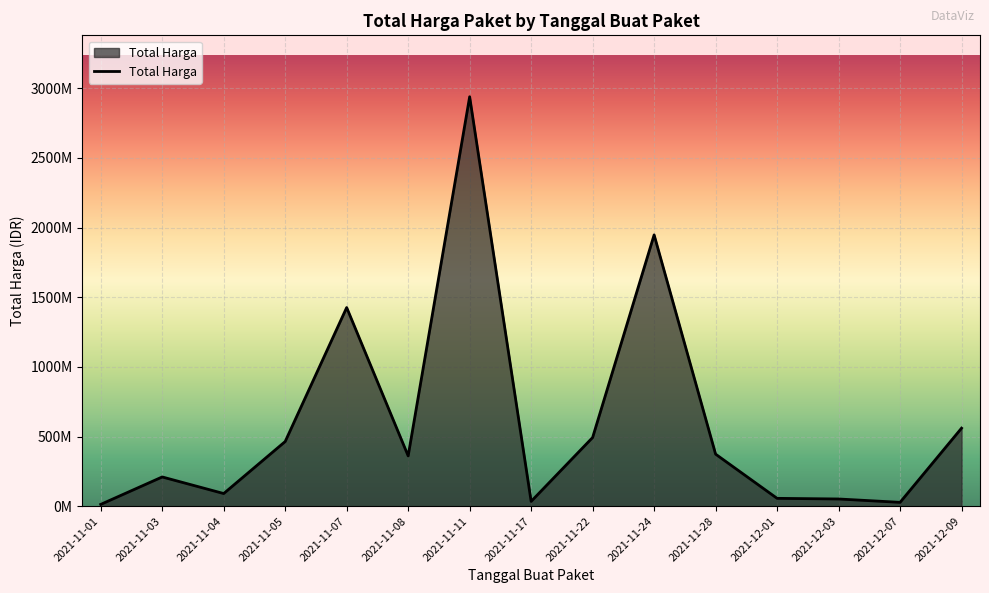

Does the chart have visible grid lines?

Yes